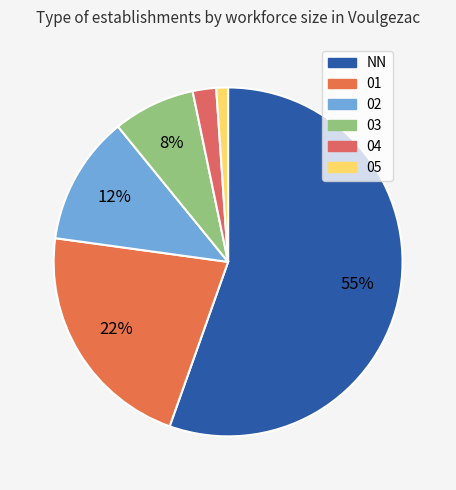

Is the sum of 05 and 01 greater than half?

No